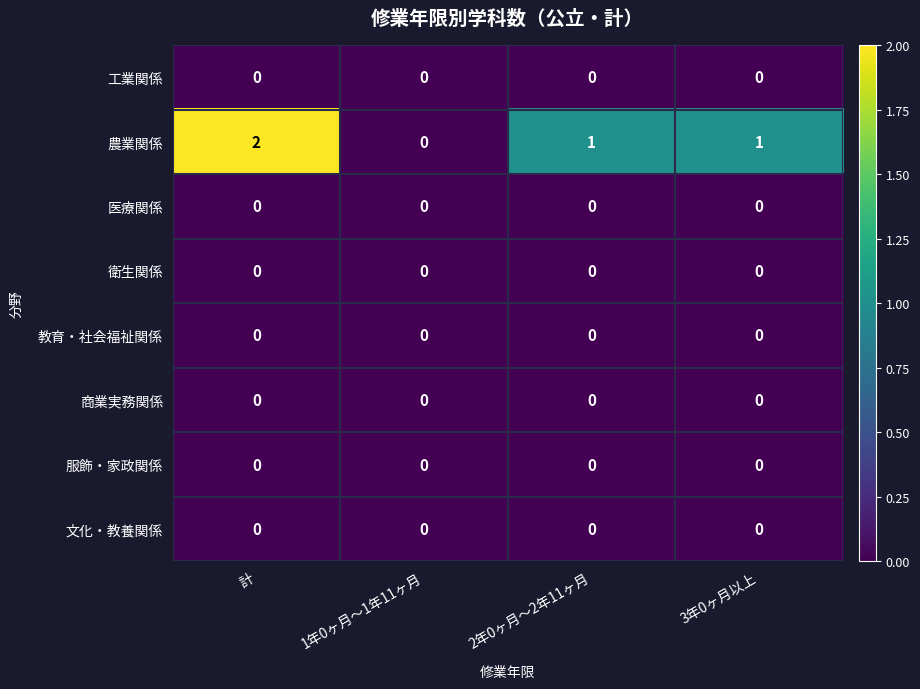

Which series has the largest total across all categories?

農業関係